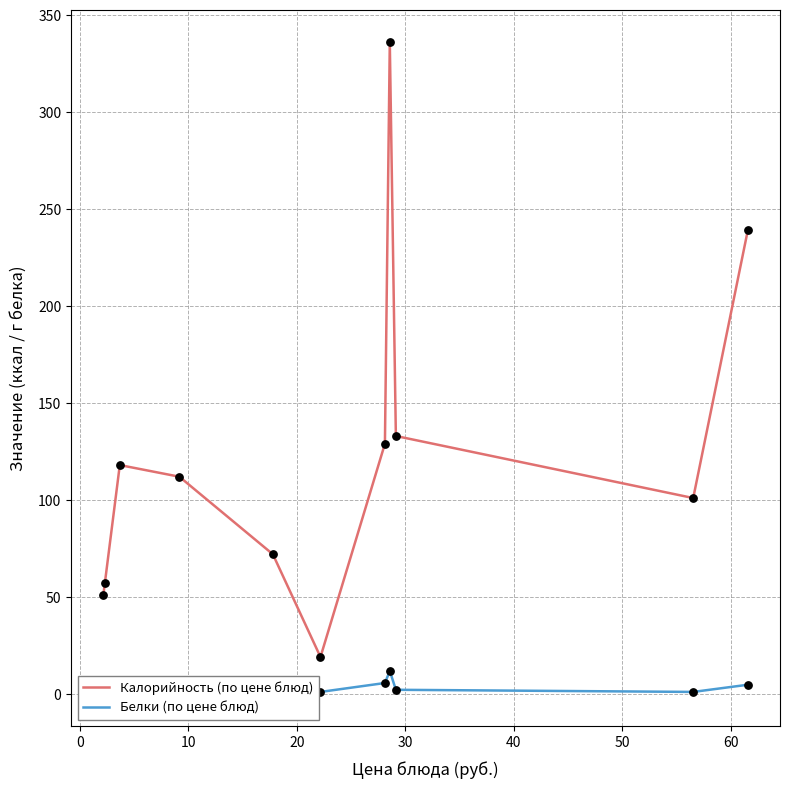

What are all the series names shown in the legend?

Калорийность (по цене блюд), Белки (по цене блюд)